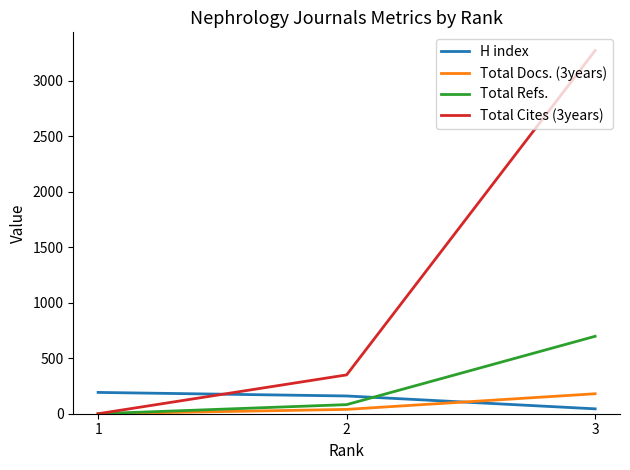

At how many categories does at least one series exceed 1292?

1